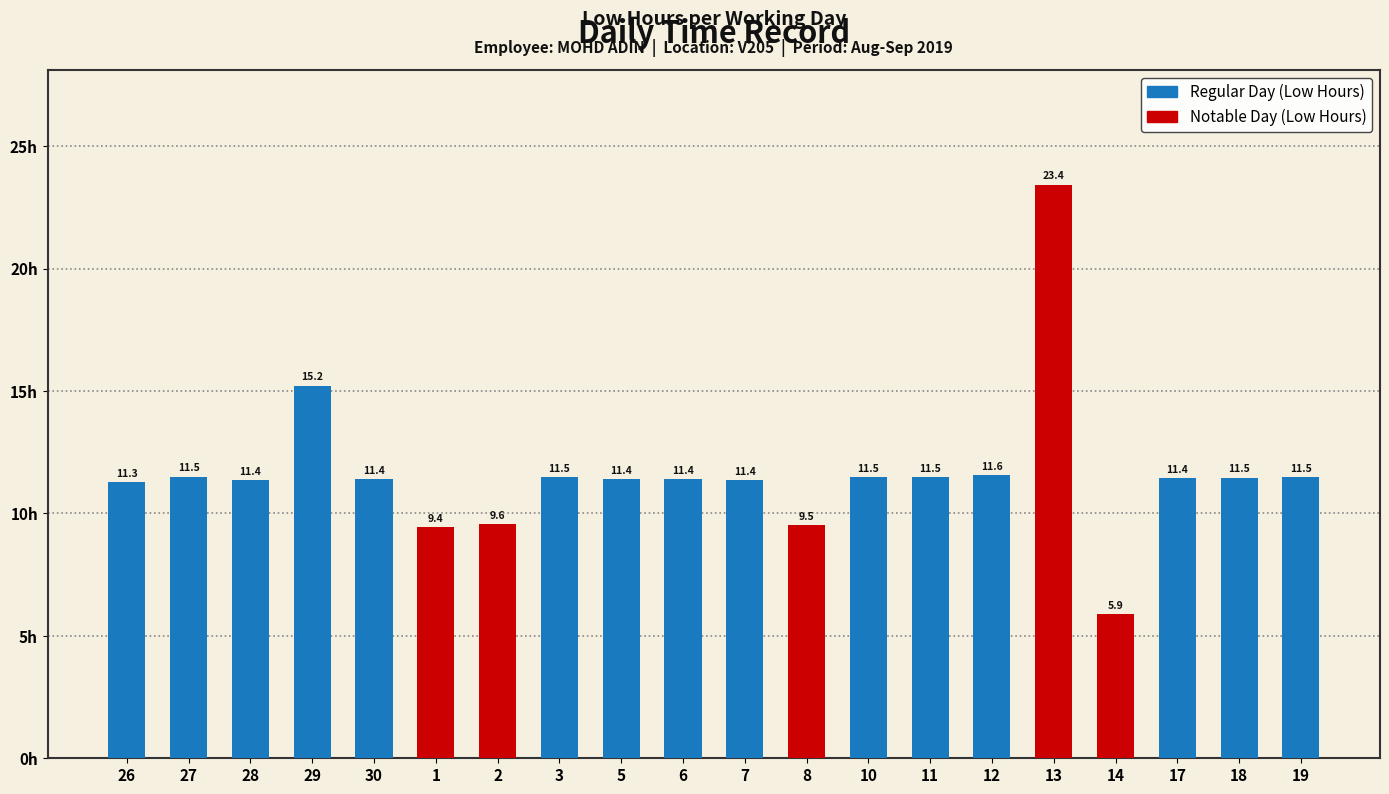

True or false: the data shows 11.5 at 3.

True